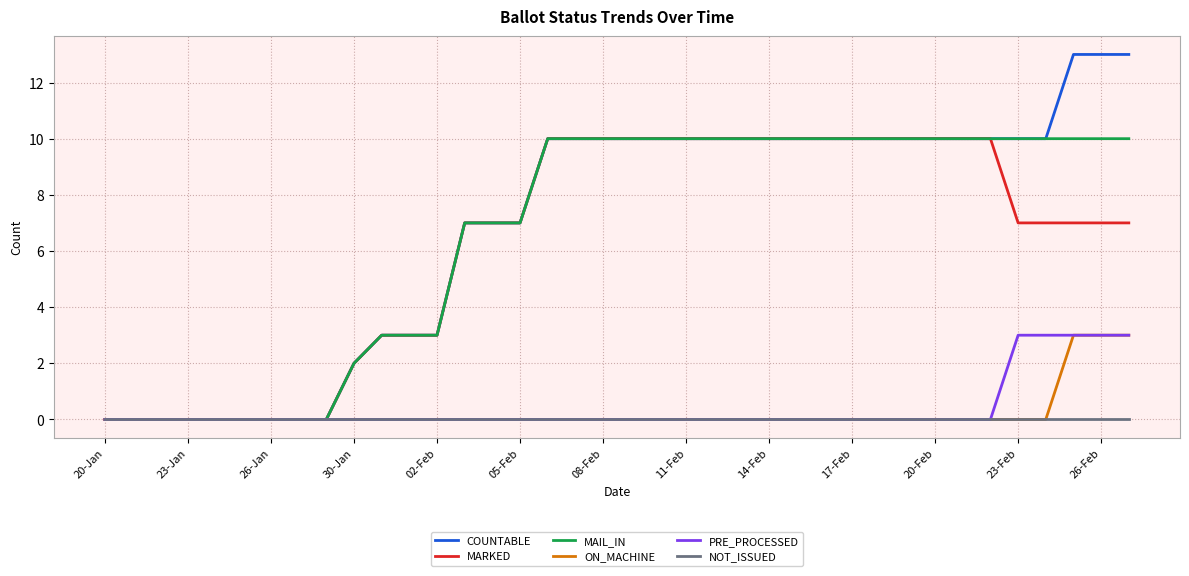

Which series has the largest range (max minus min)?

COUNTABLE